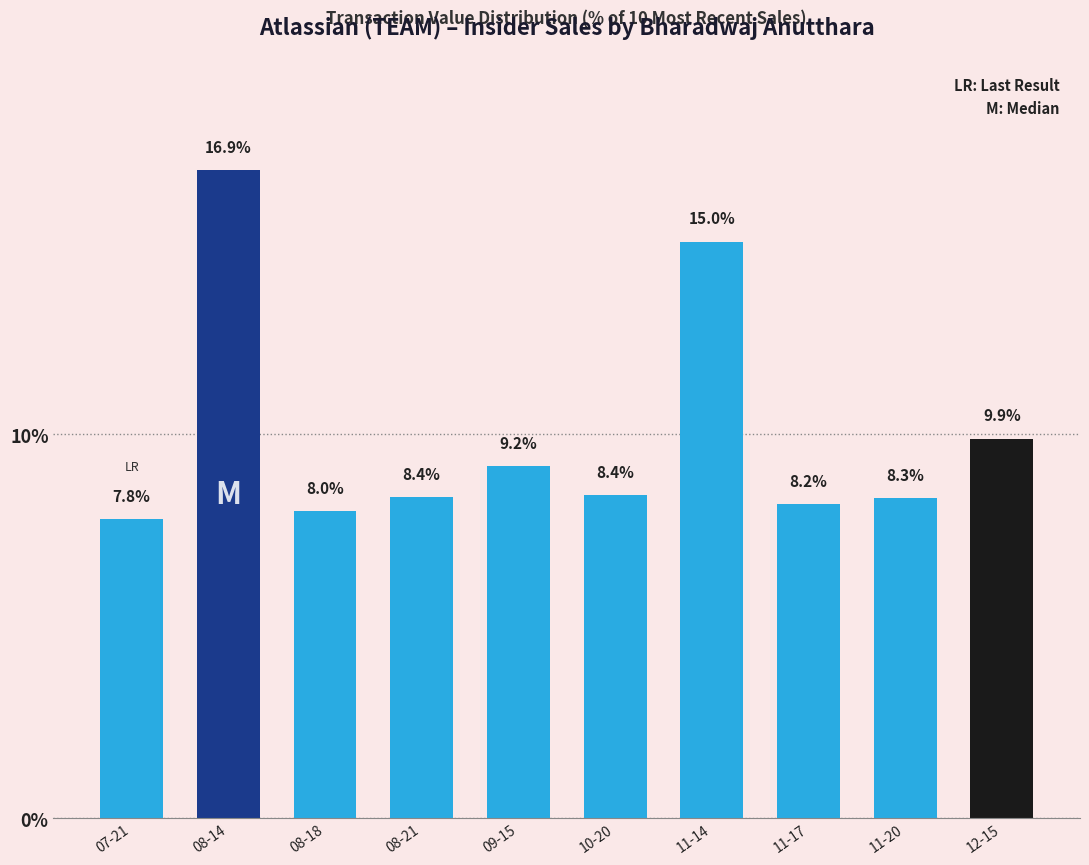

Reading left to right, extract all data points from this chart.

7.8	16.9	8.0	8.4	9.2	8.4	15.0	8.2	8.3	9.9